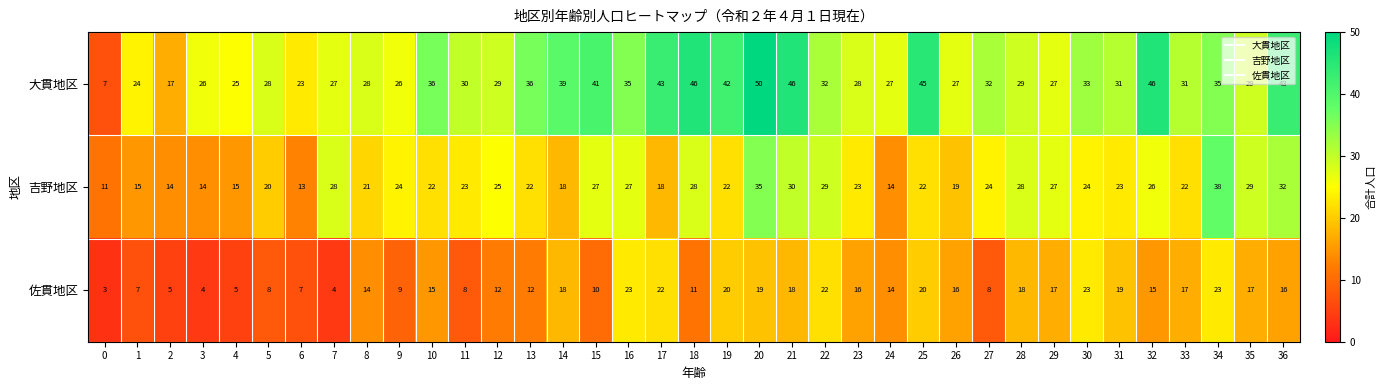

List the series in order of their overall mean, lowest first.

佐貫地区, 吉野地区, 大貫地区